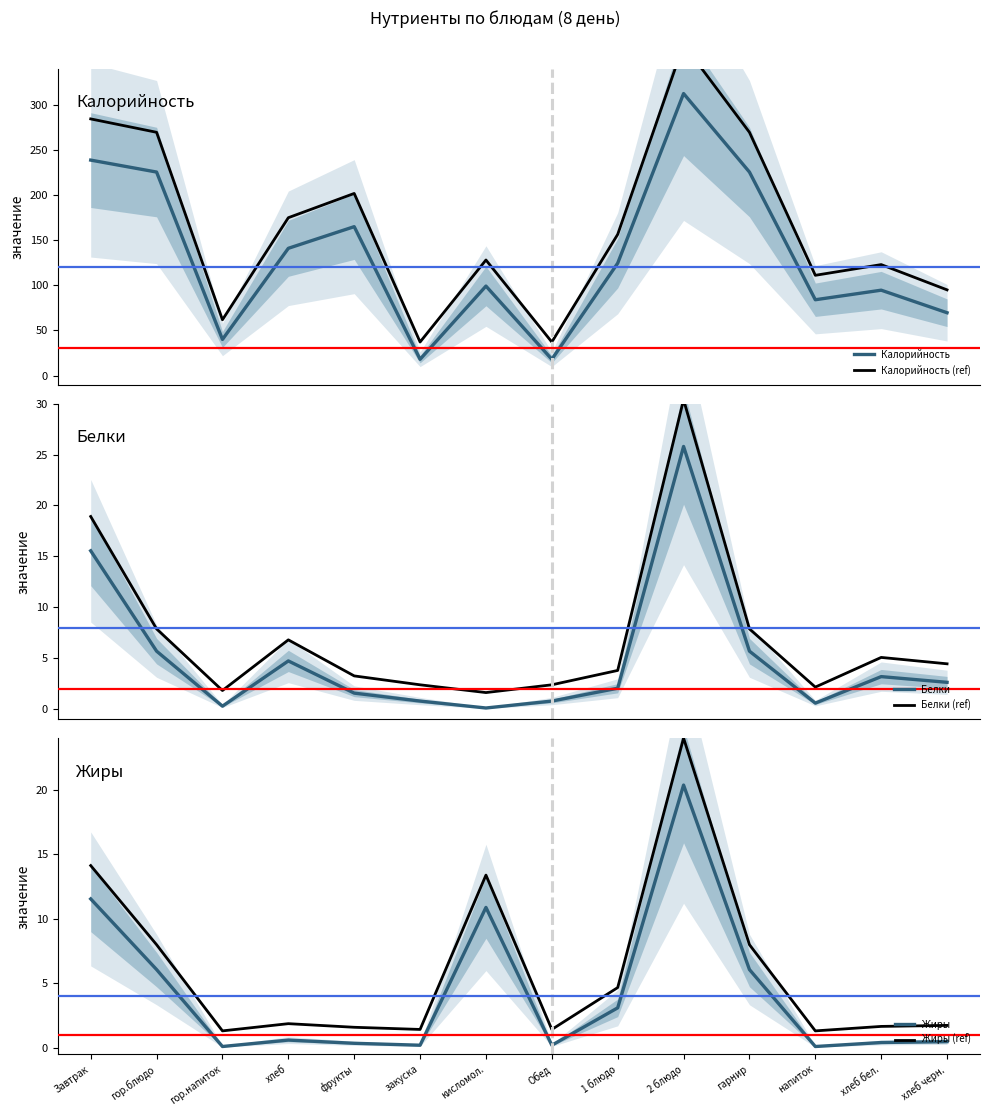

At how many categories does at least one series exceed 11?

14